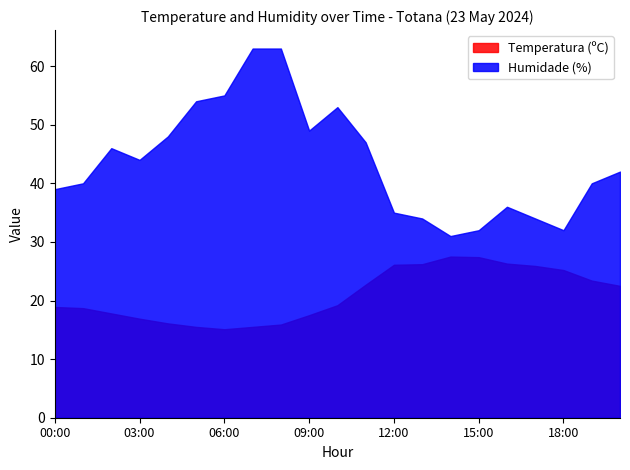

What is the label of the 12th point from the left?

11:00